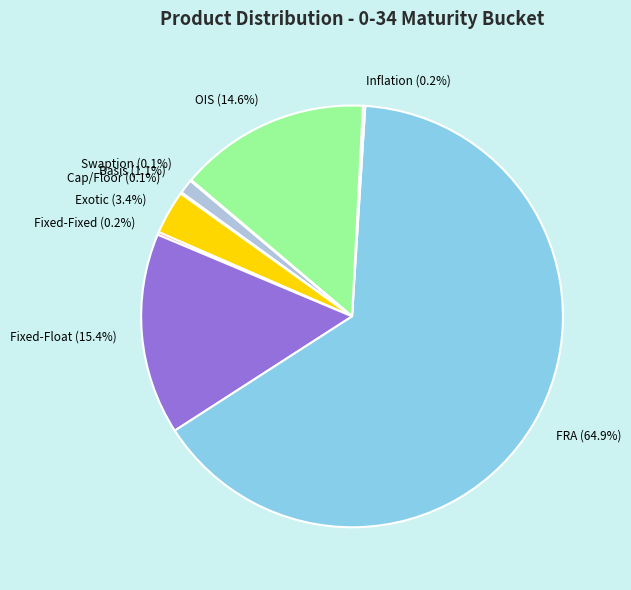

To the nearest percent, what portion does Exotic represent?

3%